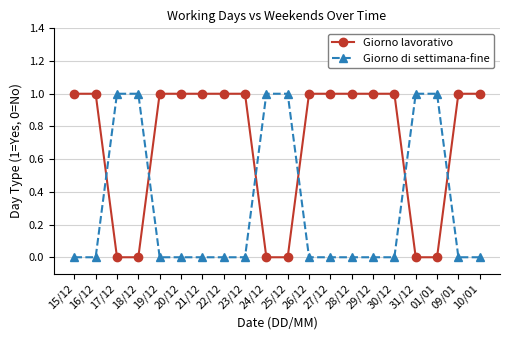

Does the chart display data point markers on the line(s)?

Yes